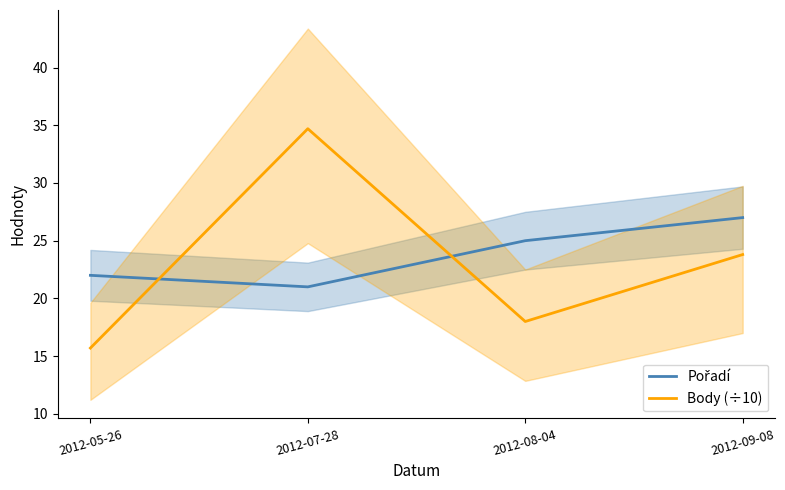

How many lines are shown in the chart?

2